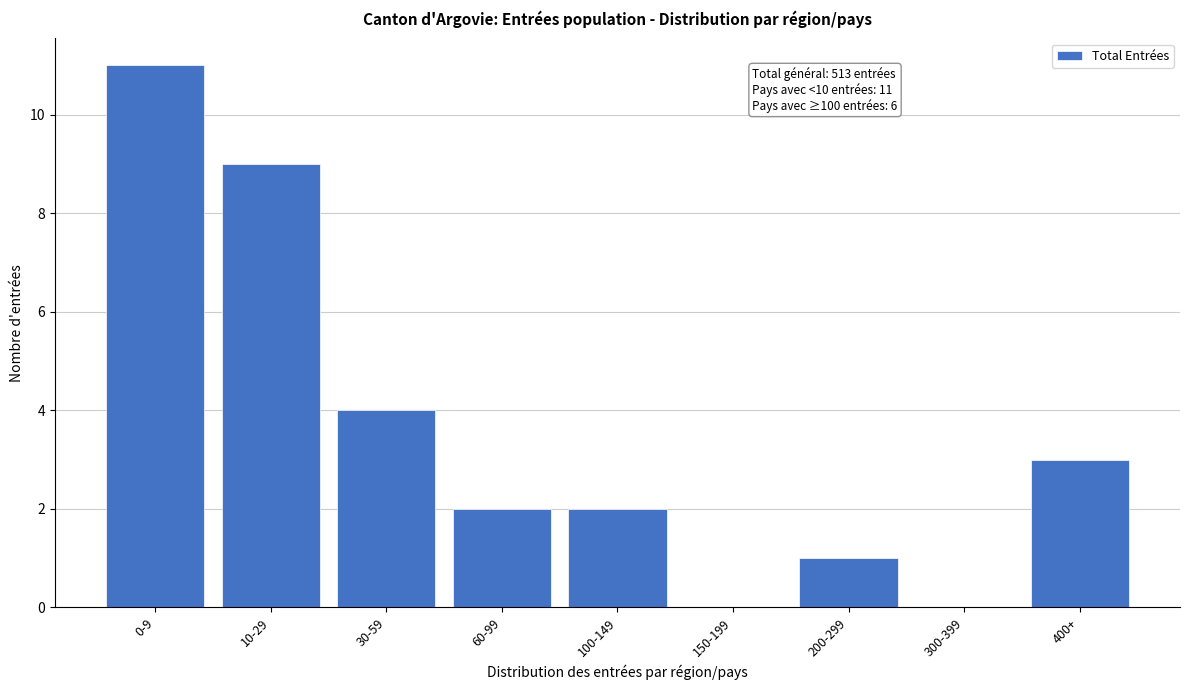

Reading left to right, what are all the values shown in this chart?

0-9=11	10-29=9	30-59=4	60-99=2	100-149=2	150-199=0	200-299=1	300-399=0	400+=3